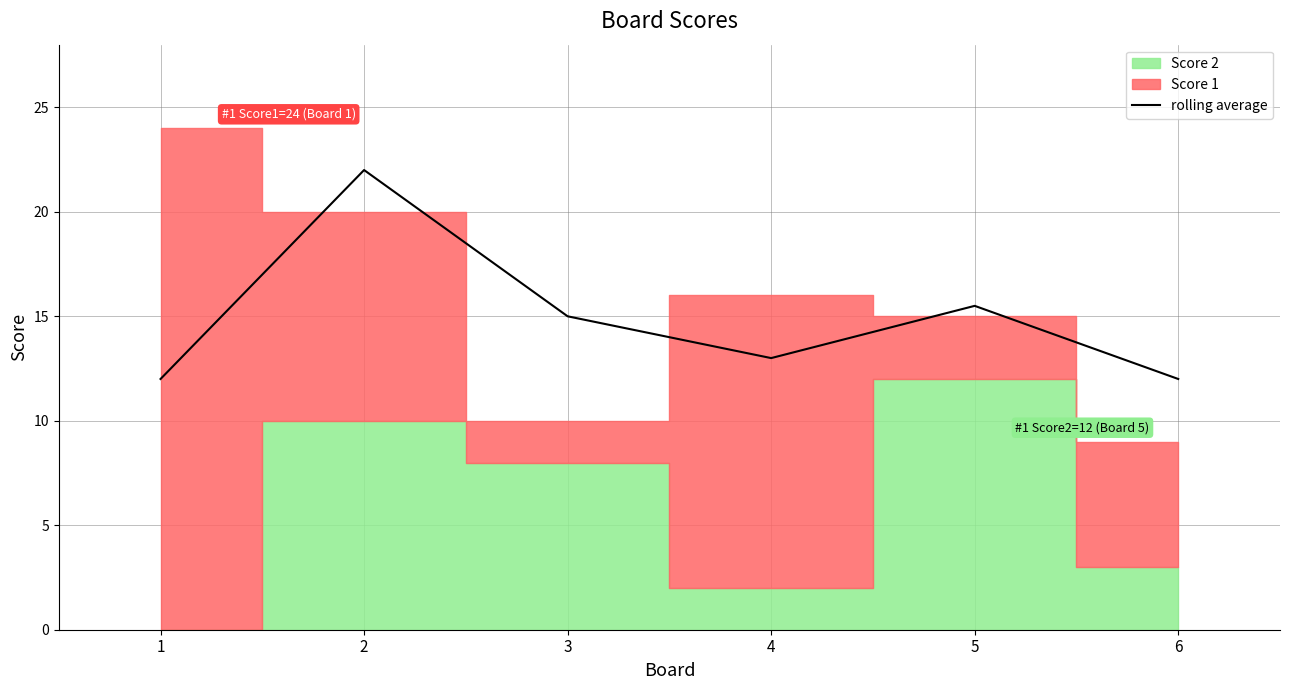

What is the maximum value for rolling average?

22.0